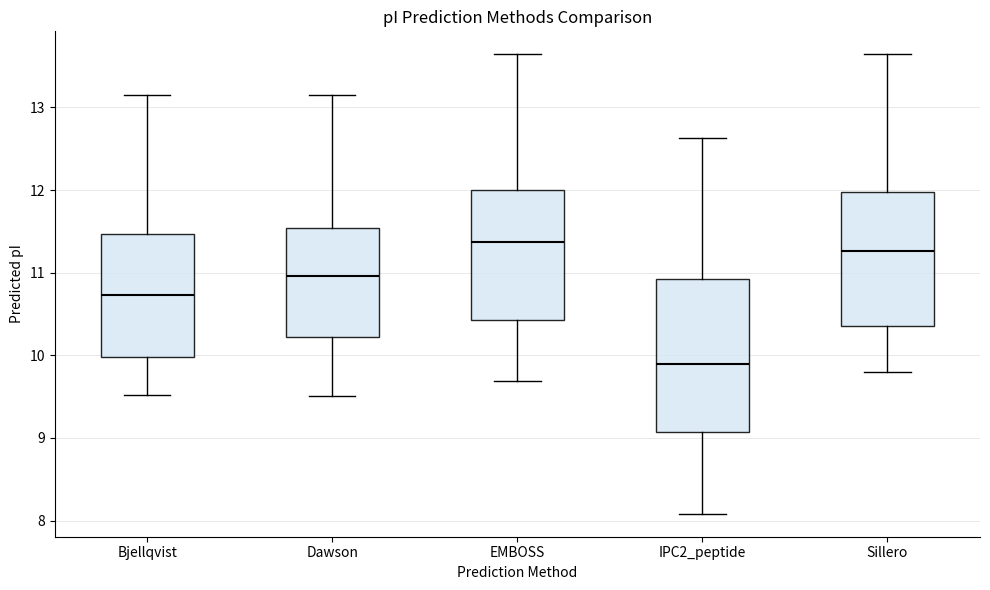

Reading left to right, read every box against the y-axis: the position of its median line, the range the box covers, and the ends of its whiskers. The values are not printed on the chart, so give them approximately, as read against the axis.

Bjellqvist: median 10.7, box 10.0 to 11.5, whiskers 9.5 to 13.1
Dawson: median 11.0, box 10.2 to 11.5, whiskers 9.5 to 13.1
EMBOSS: median 11.4, box 10.4 to 12.0, whiskers 9.7 to 13.6
IPC2_peptide: median 9.9, box 9.1 to 10.9, whiskers 8.1 to 12.6
Sillero: median 11.3, box 10.4 to 12.0, whiskers 9.8 to 13.6